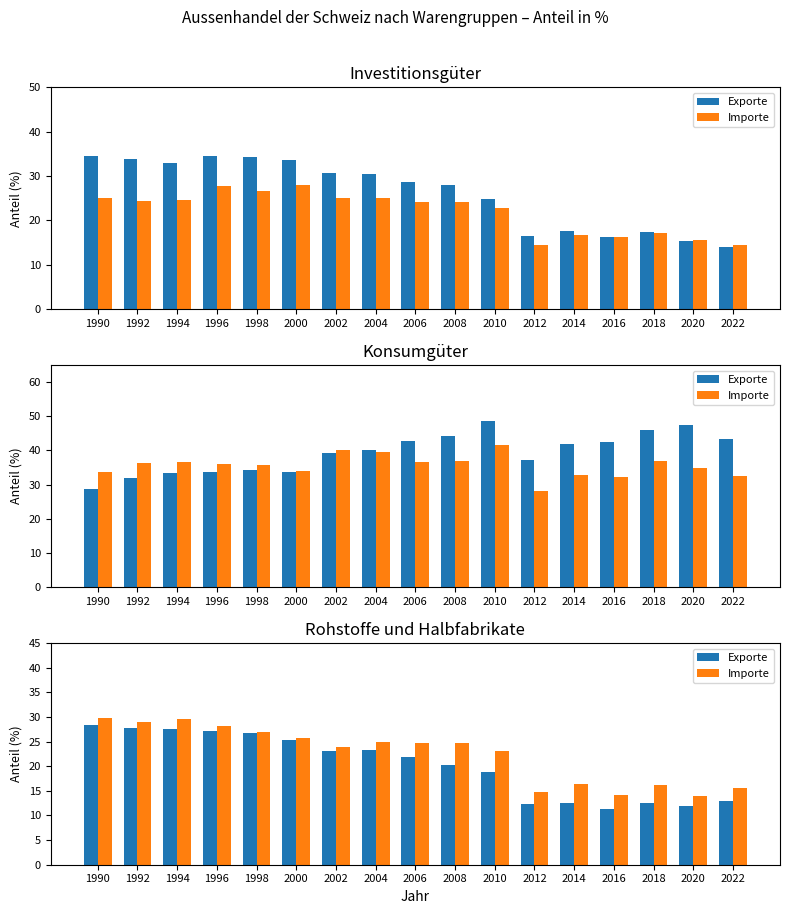

Which label corresponds to the largest value in the chart?

1990